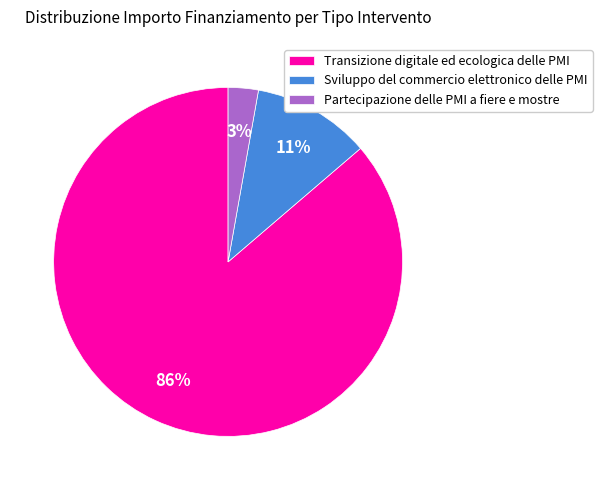

Do Transizione digitale ed ecologica delle PMI and Partecipazione delle PMI a fiere e mostre together represent more than half of the pie?

Yes